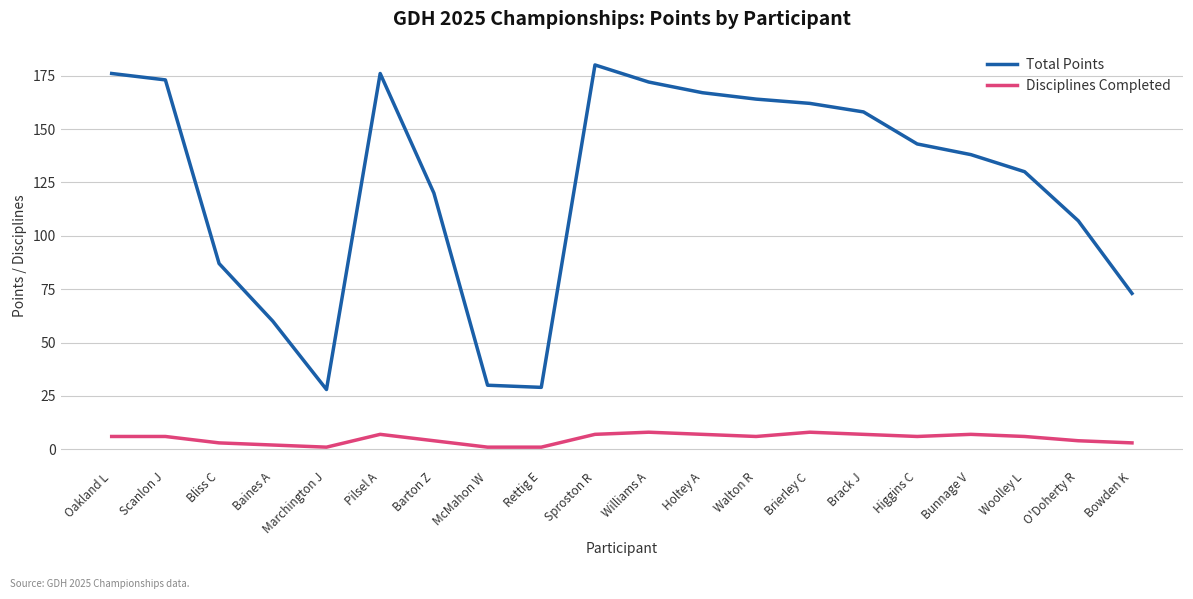

What is the difference between the highest and lowest values at Barton Z?

116